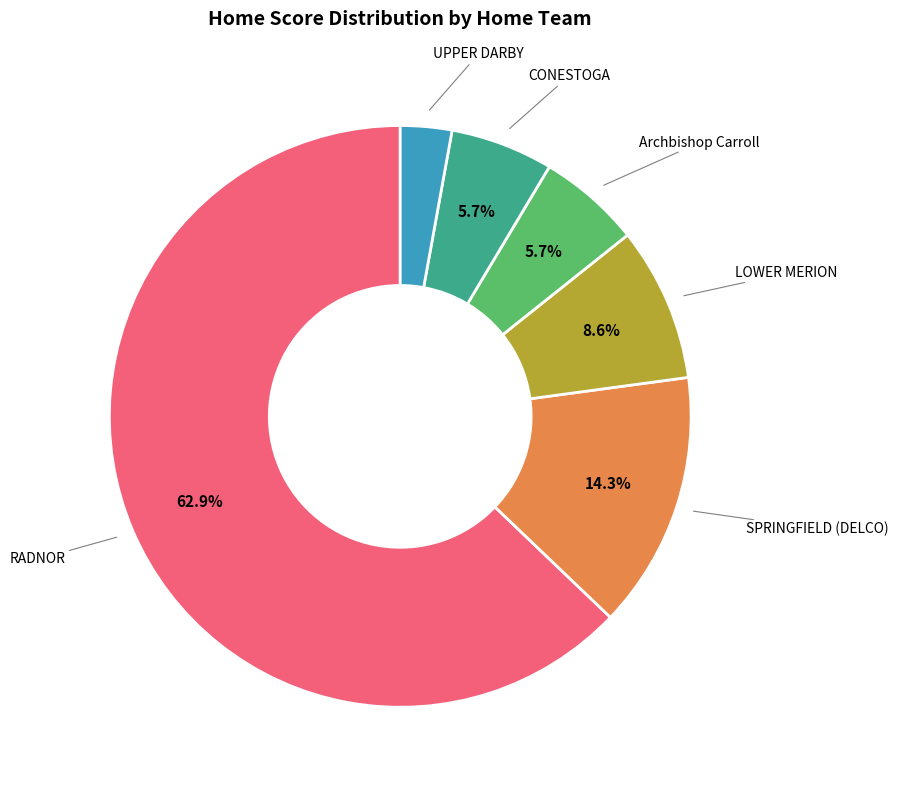

Is there any slice that represents more than half of the pie?

Yes